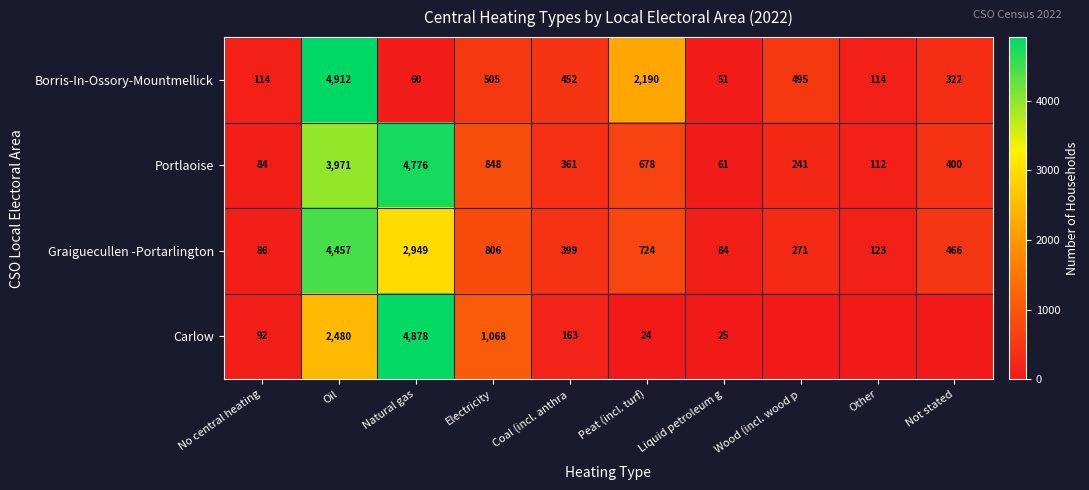

What is the highest value of the Graiguecullen -Portarlington series?

4457